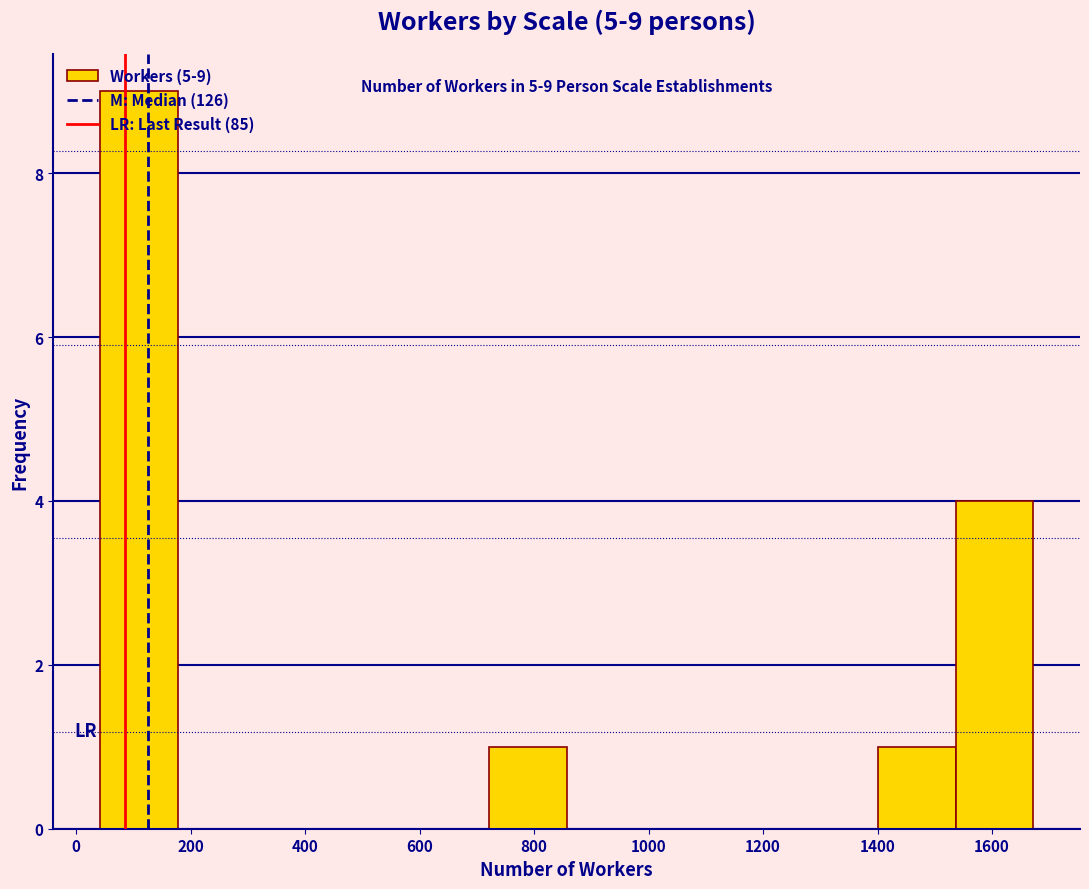

Which range on the x-axis has the tallest bar?

40 to 180